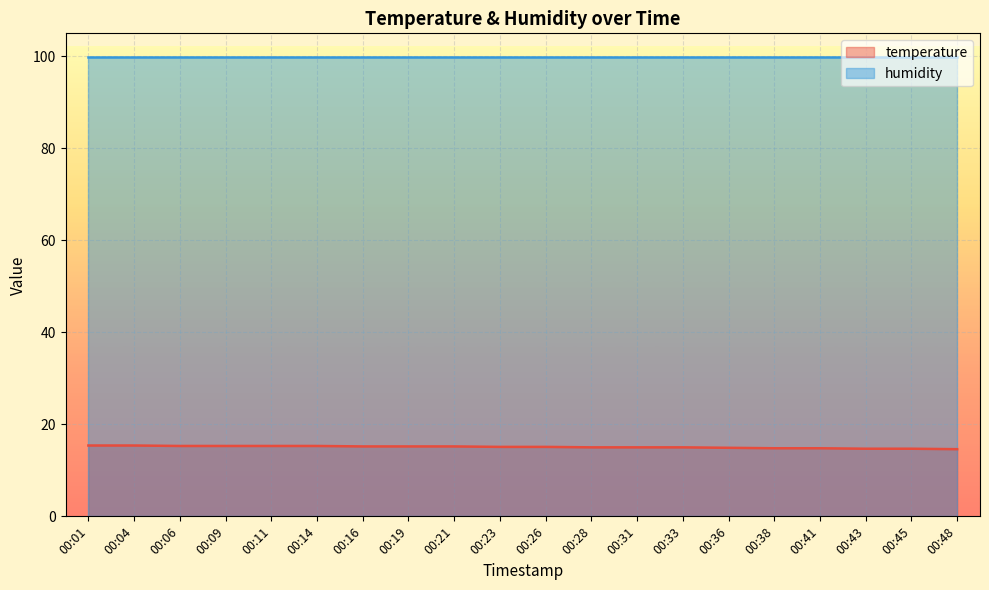

List the labels in order of value, largest first.

00:01, 00:04, 00:06, 00:09, 00:11, 00:14, 00:16, 00:19, 00:21, 00:23, 00:26, 00:28, 00:31, 00:33, 00:36, 00:38, 00:41, 00:43, 00:45, 00:48